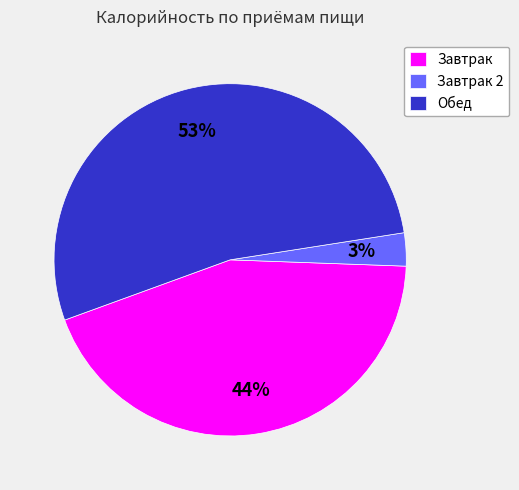

Which has a higher value, Завтрак or Завтрак 2?

Завтрак